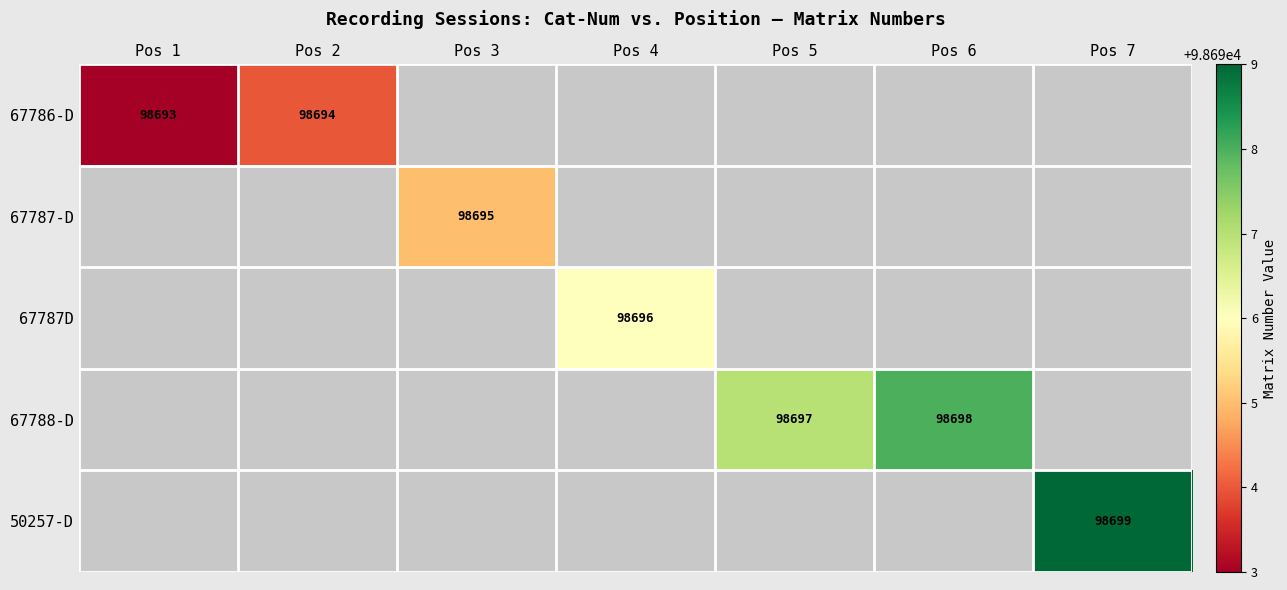

Is it true that 67786-D equals 98694 at Pos 2?

True